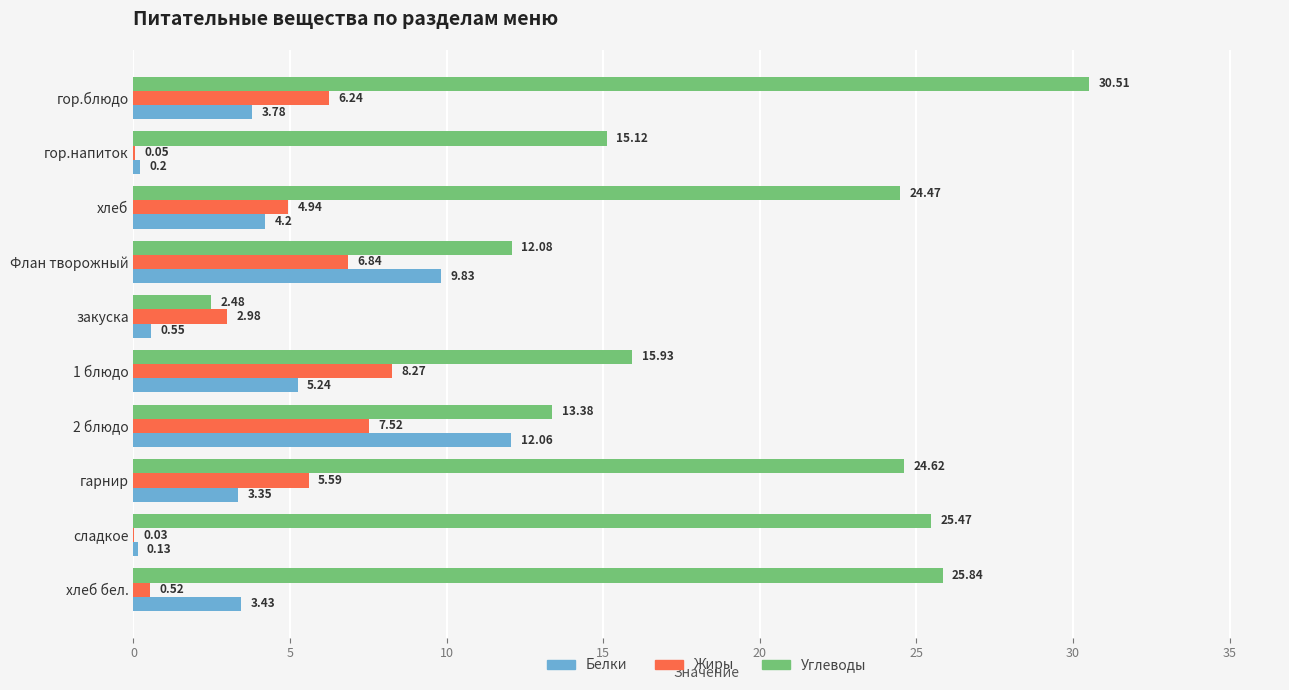

Which series changed the most between Флан творожный and хлеб бел.?

Углеводы